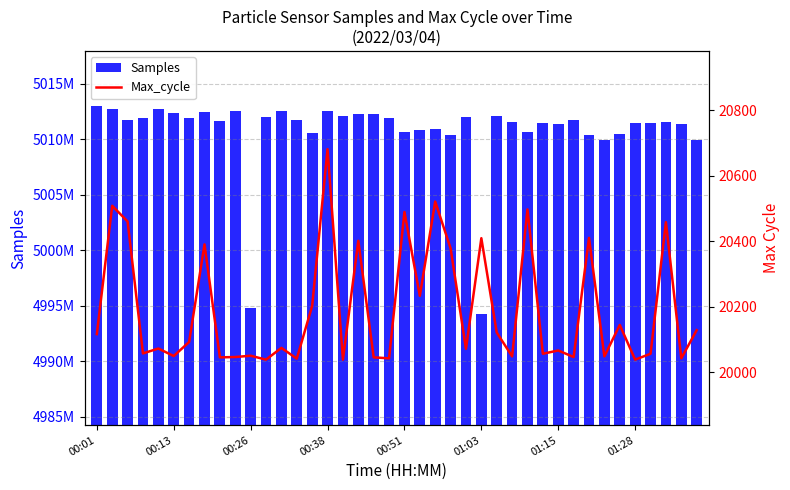

Rank the series by their average value, from highest to lowest.

Samples, Max_cycle